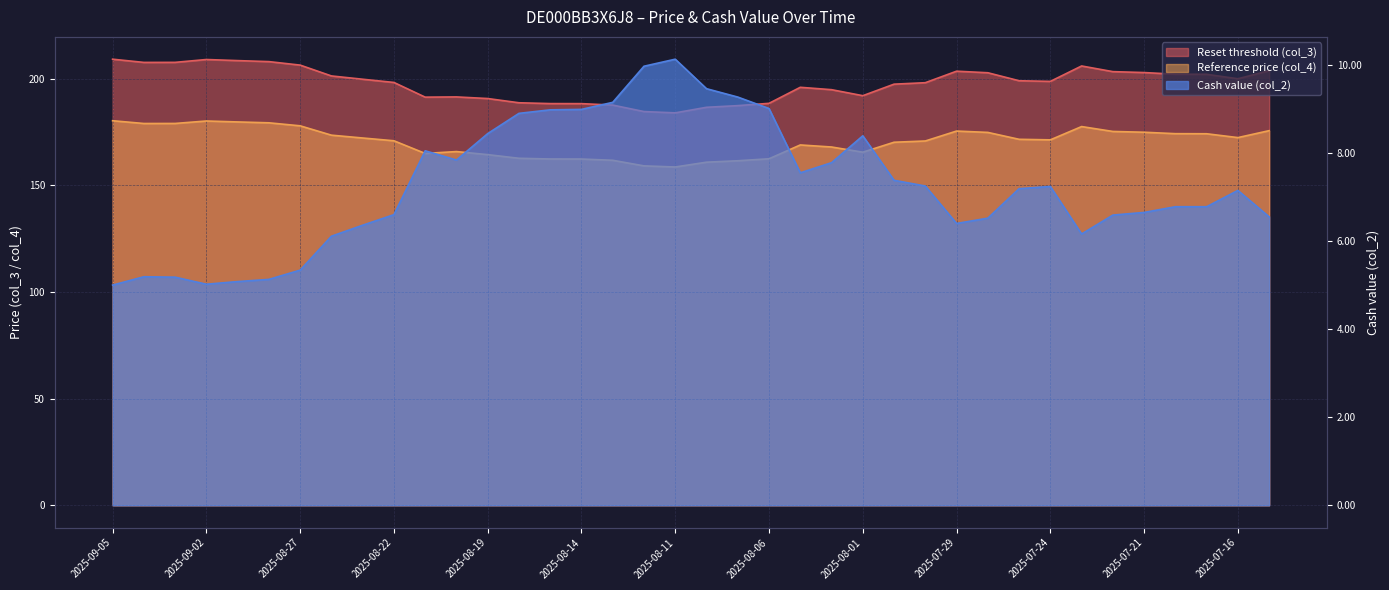

At how many categories does at least one series exceed 73?

38